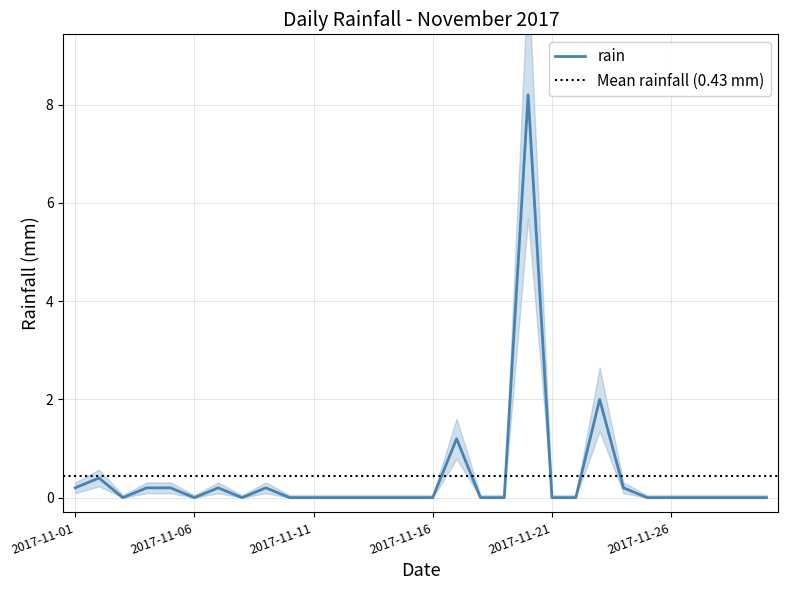

What is the difference between the maximum and second lowest values?

8.2